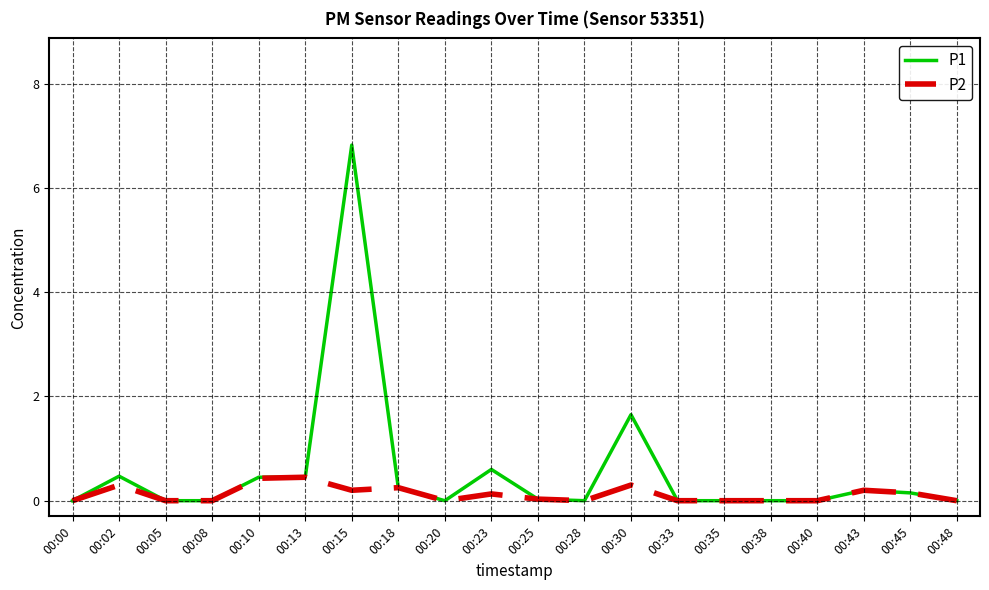

True or false: P1 has more than 0 interior local peaks.

True